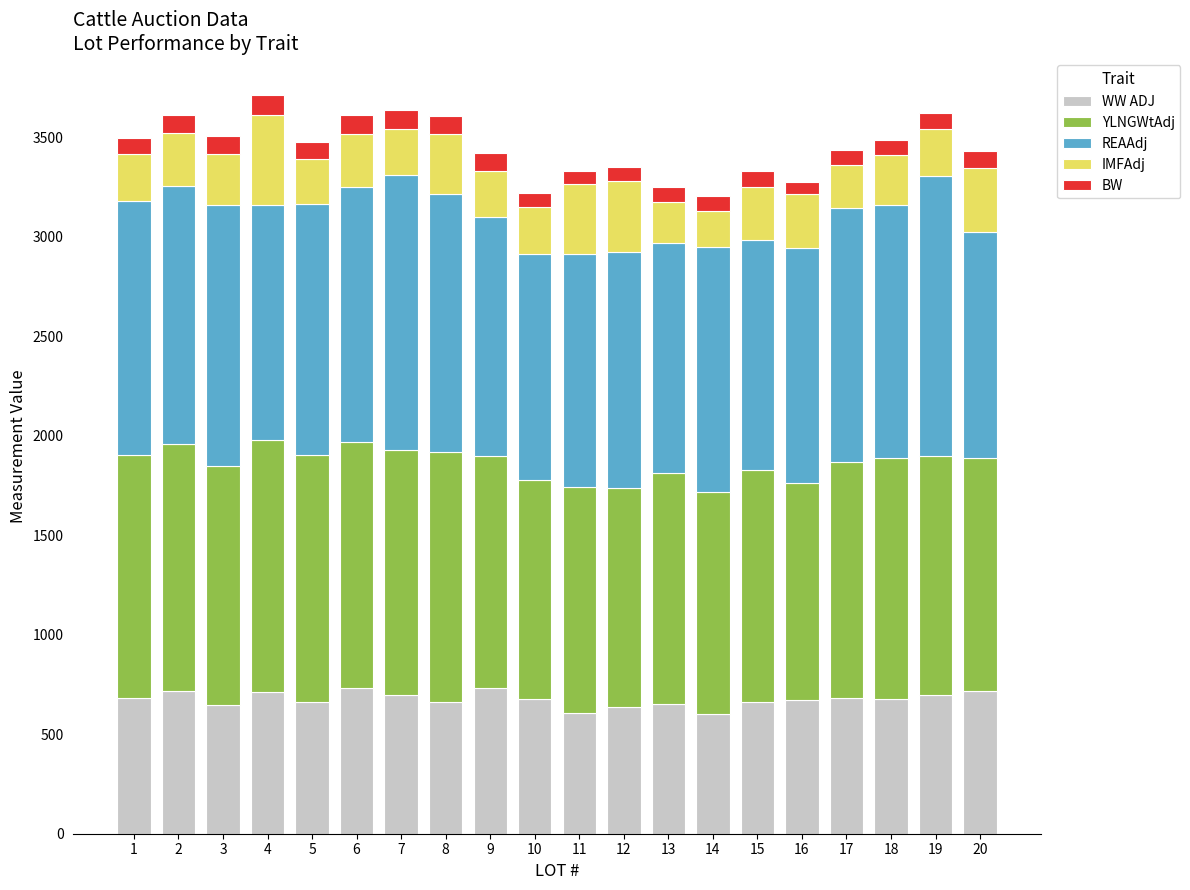

What is the total value across all series at 4?

3709